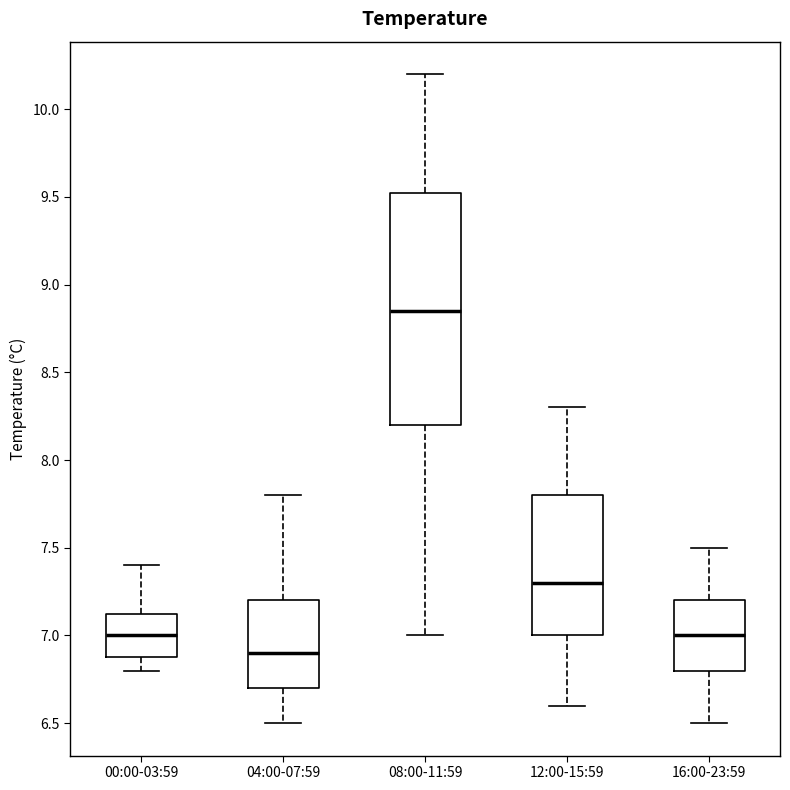

Where does the median line of the box for 16:00-23:59 sit on the y-axis? The values are not printed on the chart, so give them approximately, as read against the axis.

7.00